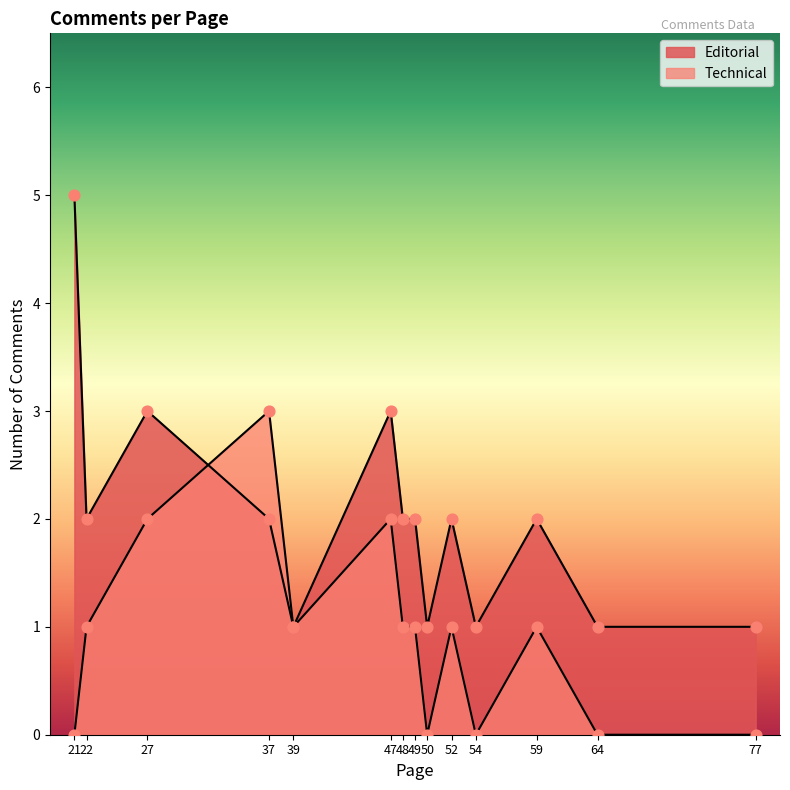

What are all the series names shown in the legend?

Editorial, Technical